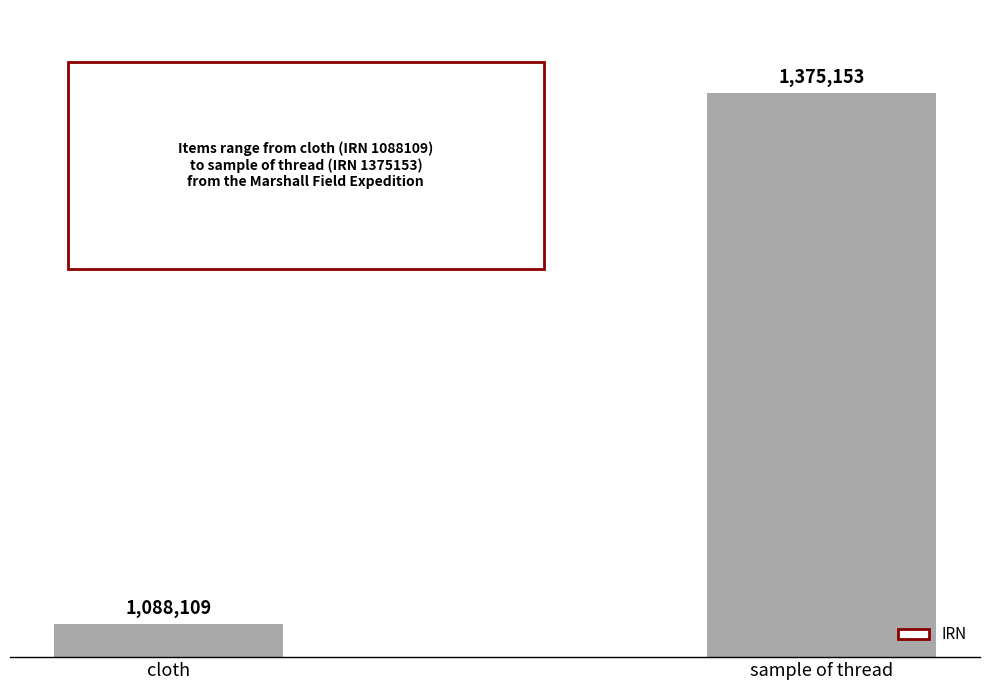

How many data points does each series have?

2